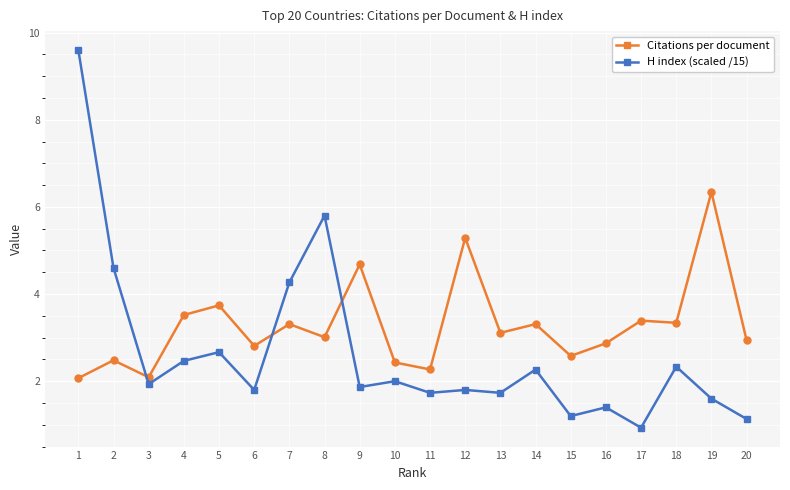

True or false: Citations per document and H index (scaled /15) cross at least once.

True